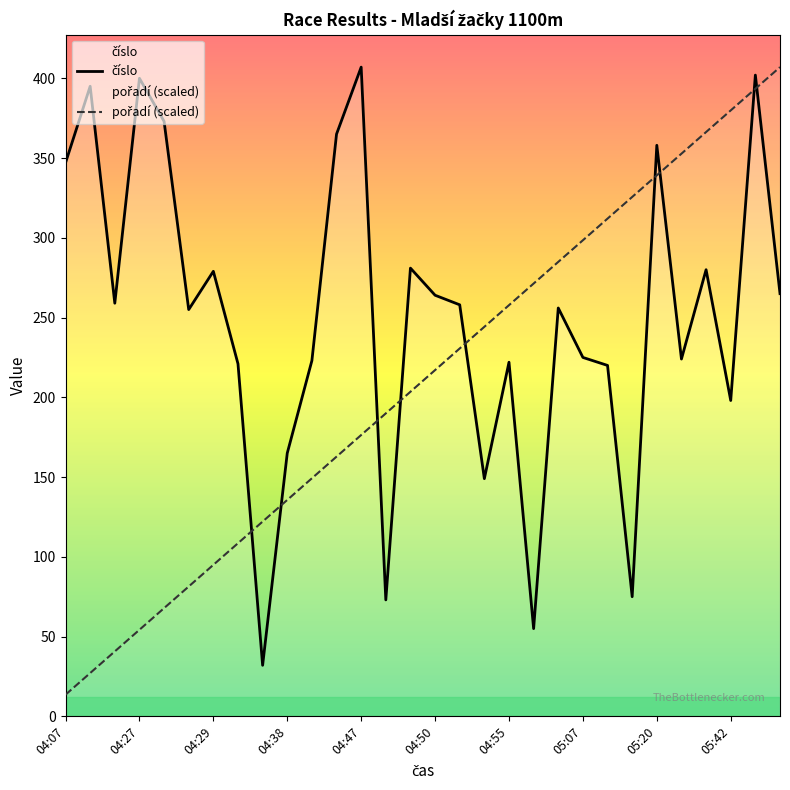

Which category has the lowest value across all series?

04:07